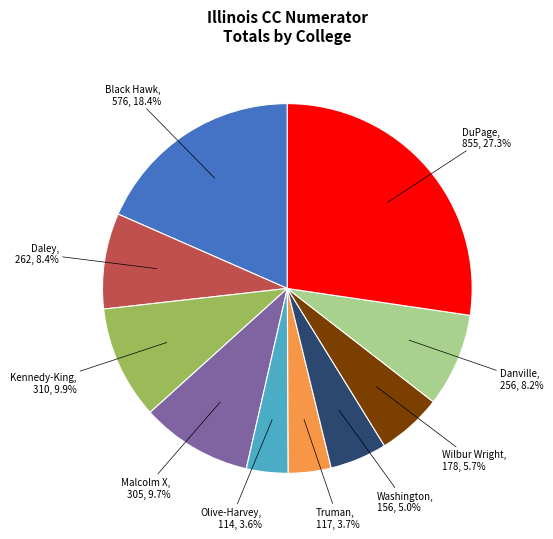

Does any single category account for the majority?

No